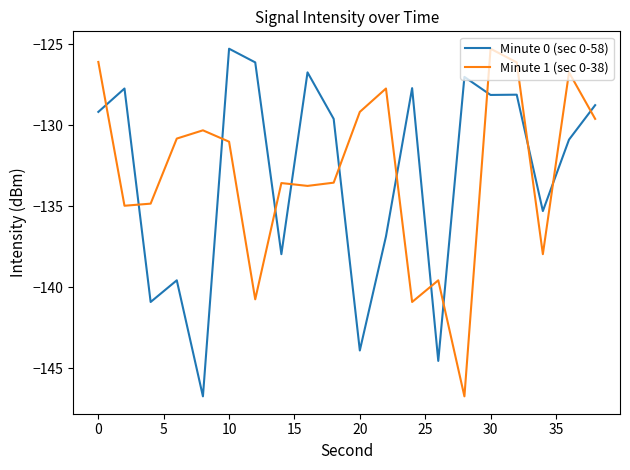

What is the highest value of the Minute 1 (sec 0-38) series?

-125.3